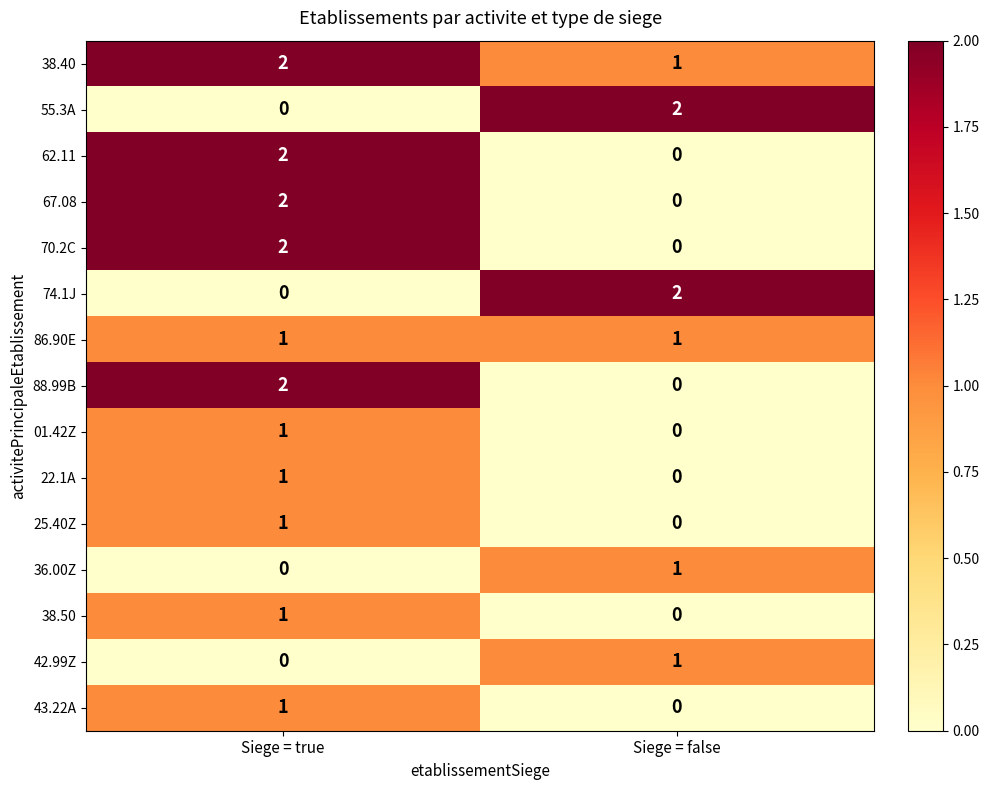

What is the greatest value displayed?

2